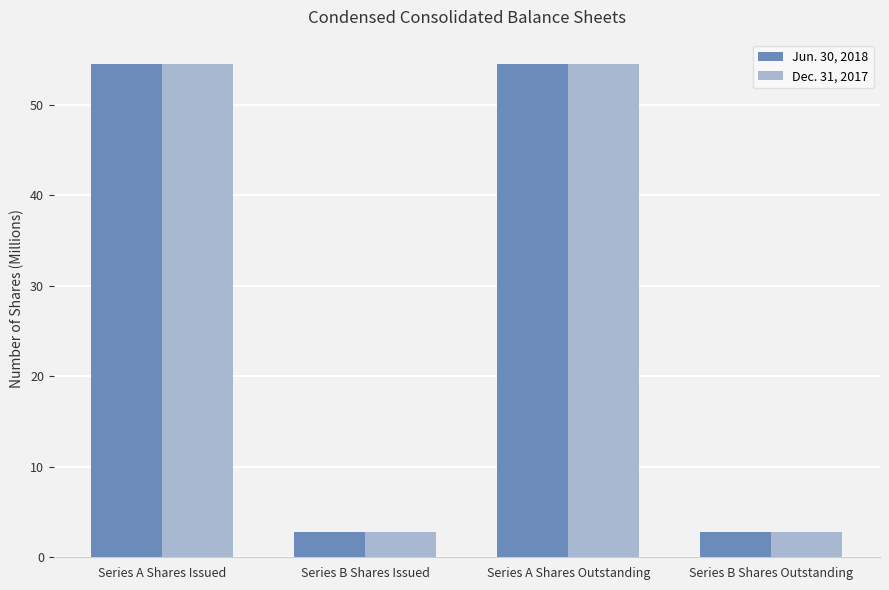

How many values in the Jun. 30, 2018 series are below 54?

2